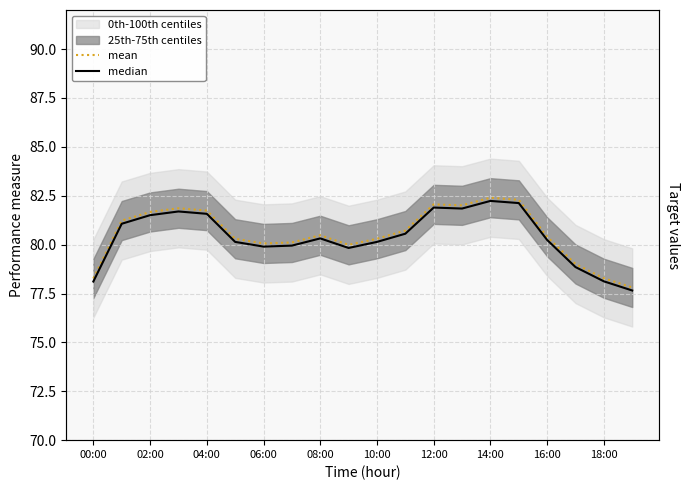

Between 14 and 02:00, which is larger?

14